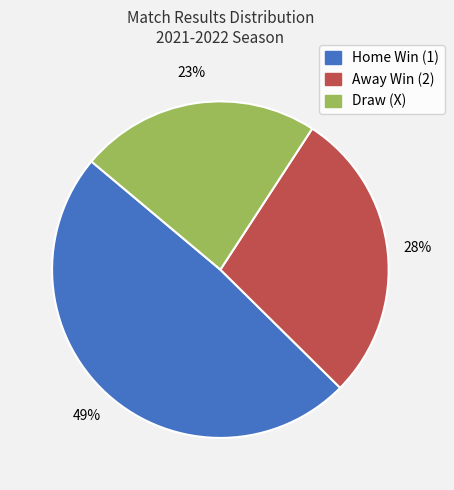

Does any single category account for the majority?

No